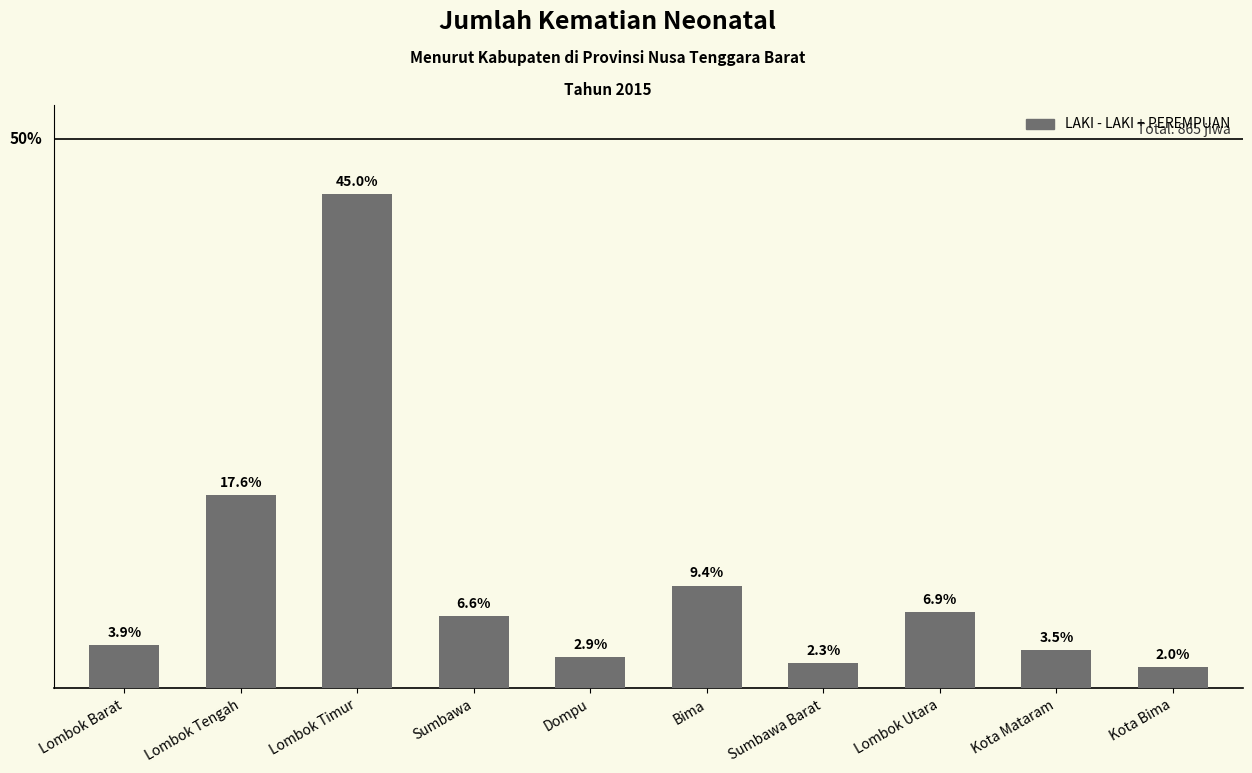

Reading left to right, what are all the values shown in this chart?

34	152	389	57	25	81	20	60	30	17